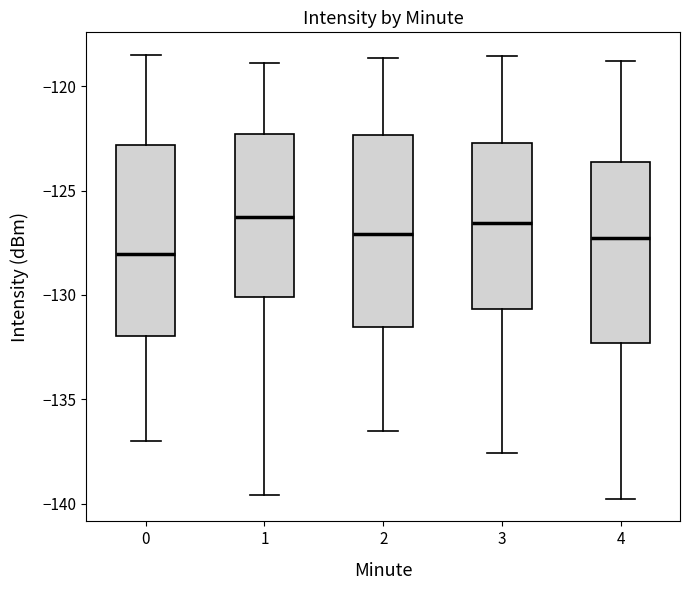

Where does the median line of the box at x = 4 sit on the y-axis? The values are not printed on the chart, so give them approximately, as read against the axis.

-127.5